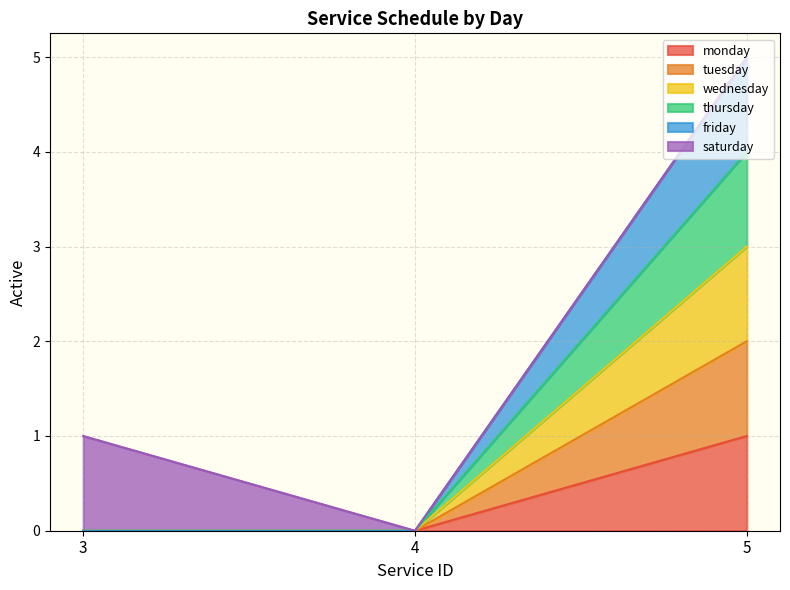

Is the value of thursday at 5 greater than the value of friday at 4?

Yes